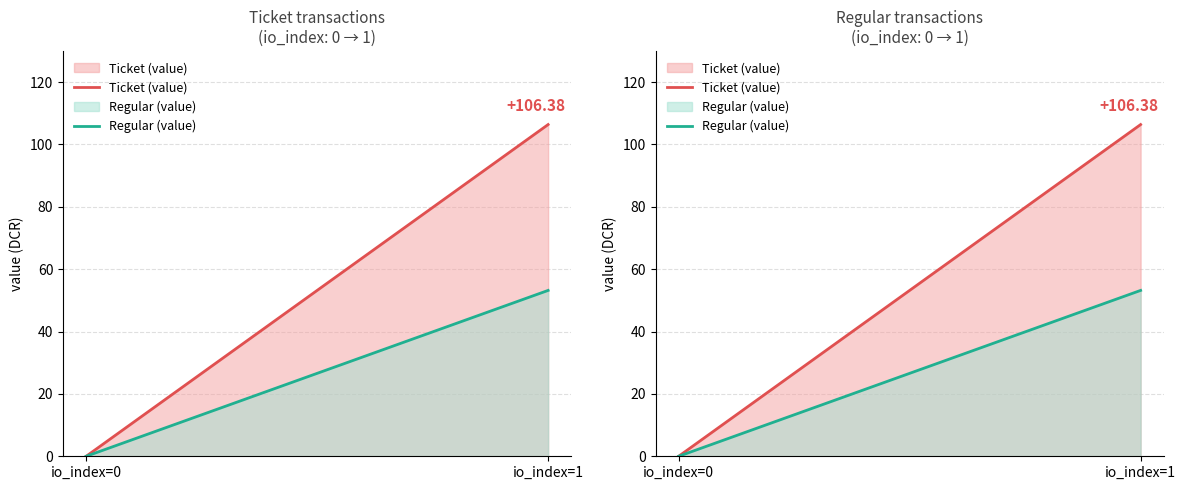

Does the chart have visible grid lines?

Yes